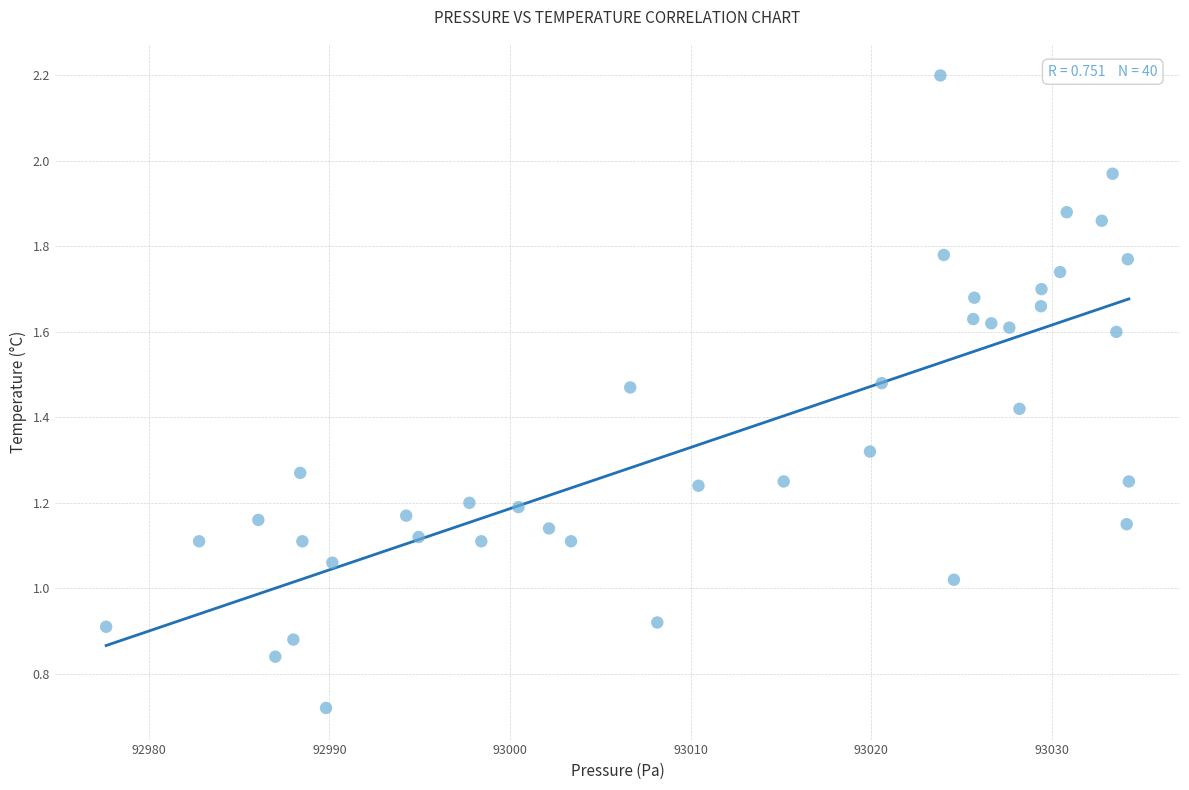

What is the range of X values (max minus min)?

56.6